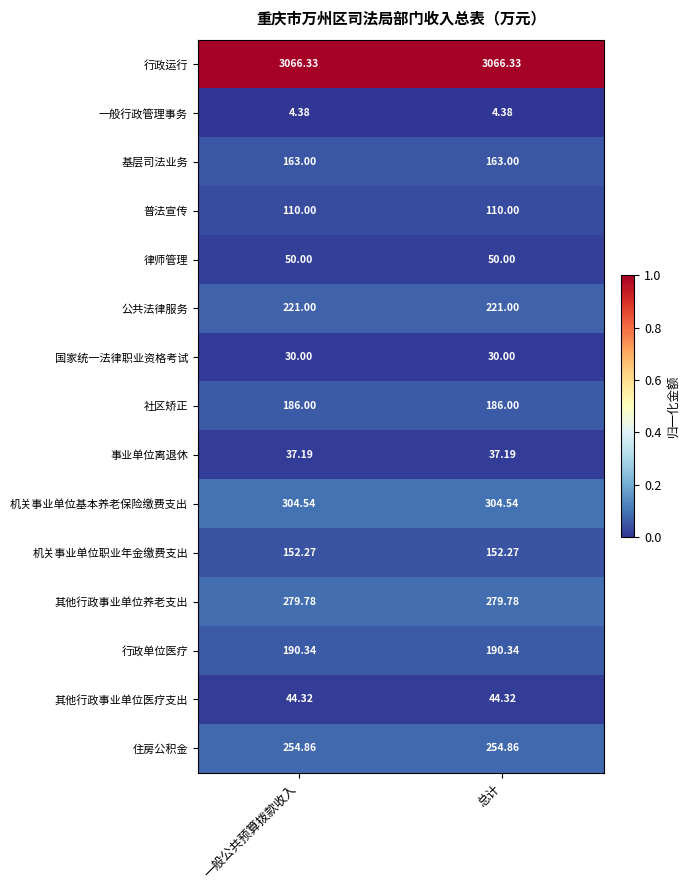

List the series in order of their peak value, lowest first.

一般行政管理事务, 国家统一法律职业资格考试, 事业单位离退休, 其他行政事业单位医疗支出, 律师管理, 普法宣传, 机关事业单位职业年金缴费支出, 基层司法业务, 社区矫正, 行政单位医疗, 公共法律服务, 住房公积金, 其他行政事业单位养老支出, 机关事业单位基本养老保险缴费支出, 行政运行